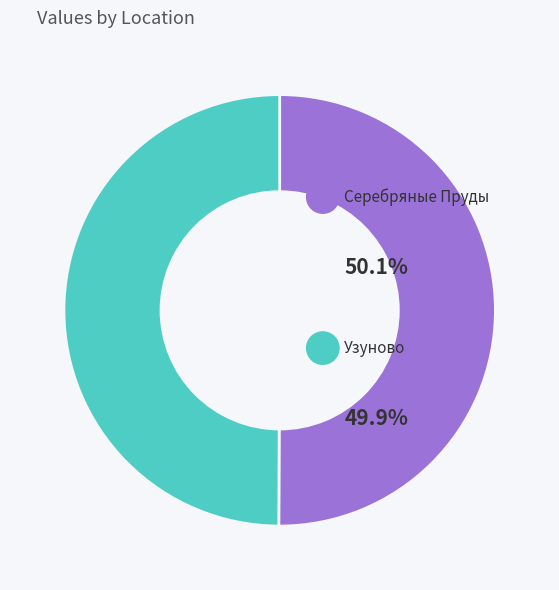

Do Узуново and Серебряные Пруды together represent more than half of the pie?

Yes